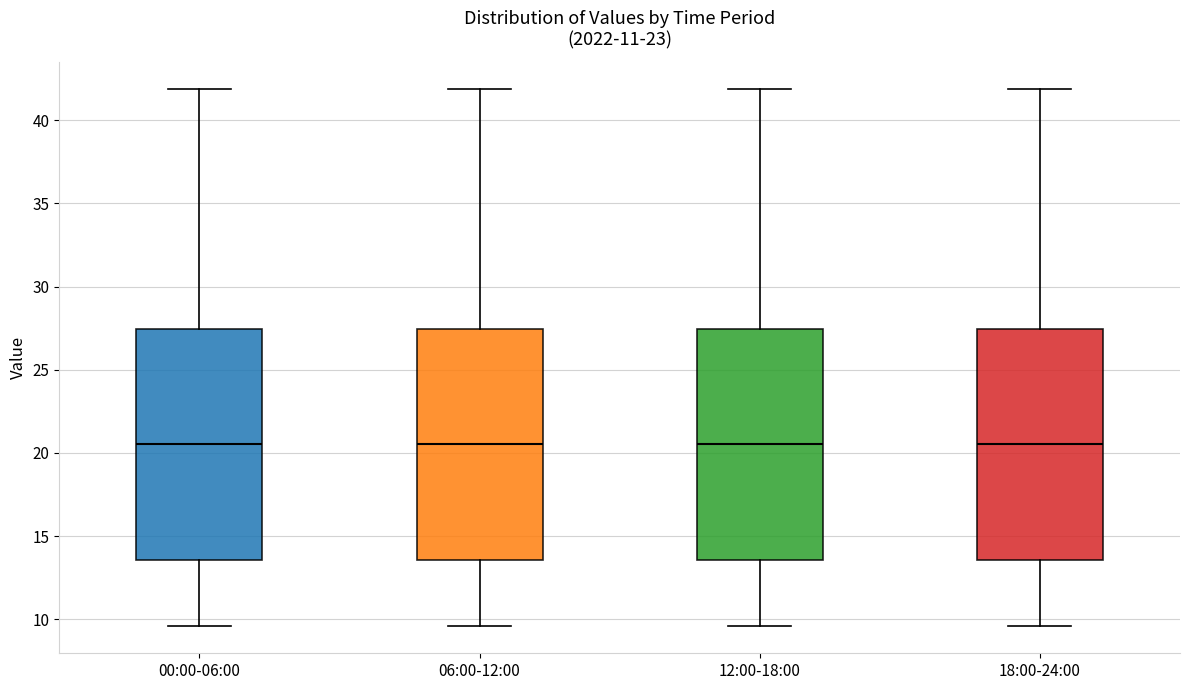

Reading left to right, read every box against the y-axis: the position of its median line, the range the box covers, and the ends of its whiskers. The values are not printed on the chart, so give them approximately, as read against the axis.

00:00-06:00: median 20.5, box 13.5 to 27.5, whiskers 9.5 to 42.0
06:00-12:00: median 20.5, box 13.5 to 27.5, whiskers 9.5 to 42.0
12:00-18:00: median 20.5, box 13.5 to 27.5, whiskers 9.5 to 42.0
18:00-24:00: median 20.5, box 13.5 to 27.5, whiskers 9.5 to 42.0